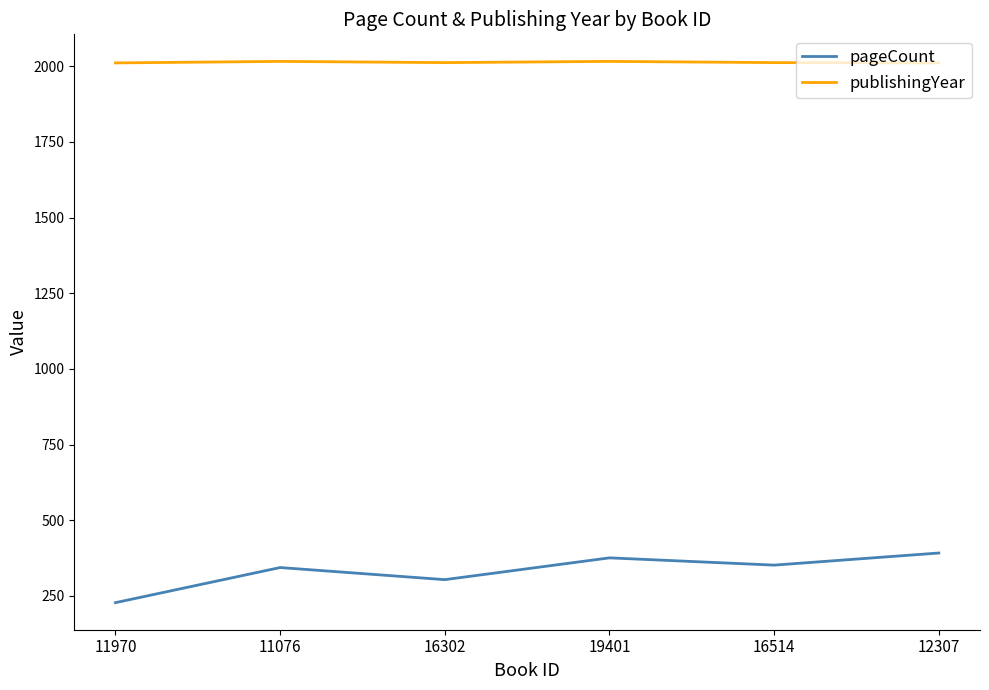

What is the minimum value shown in the chart?

228